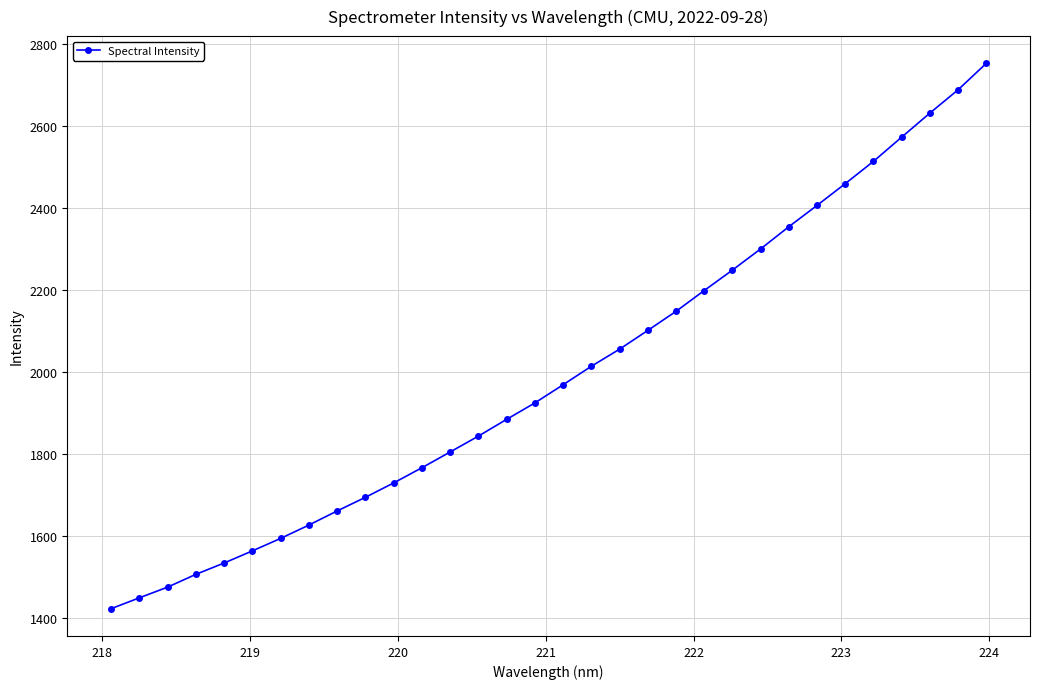

What is the minimum value shown in the chart?

1421.9